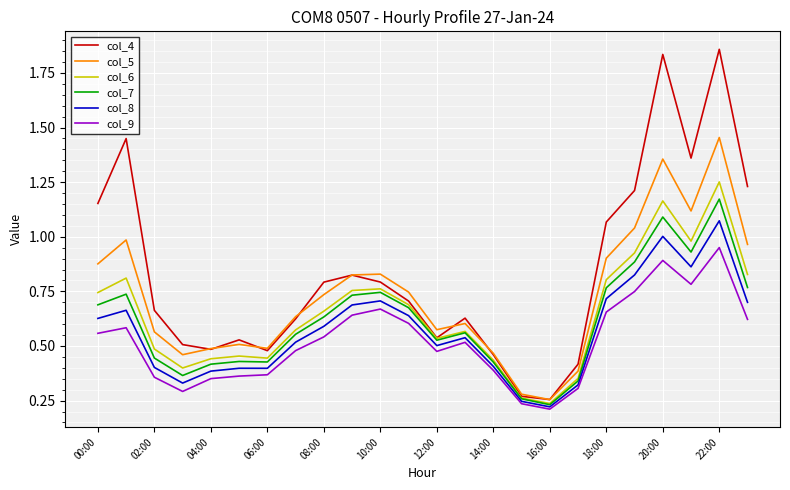

Which series has the largest range (max minus min)?

col_4